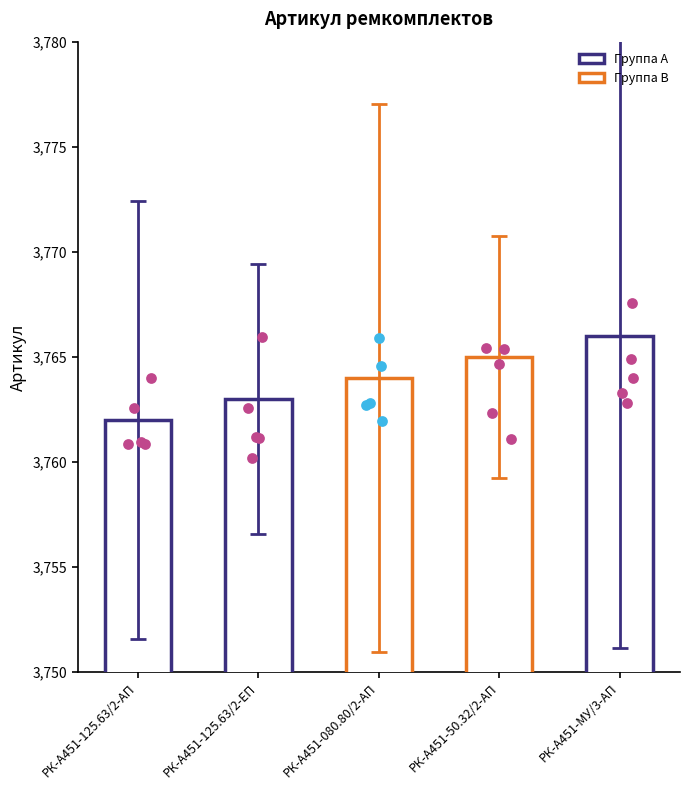

Which has a higher value, РК-А451-125.63/2-АП or РК-А451-125.63/2-ЕП?

РК-А451-125.63/2-ЕП